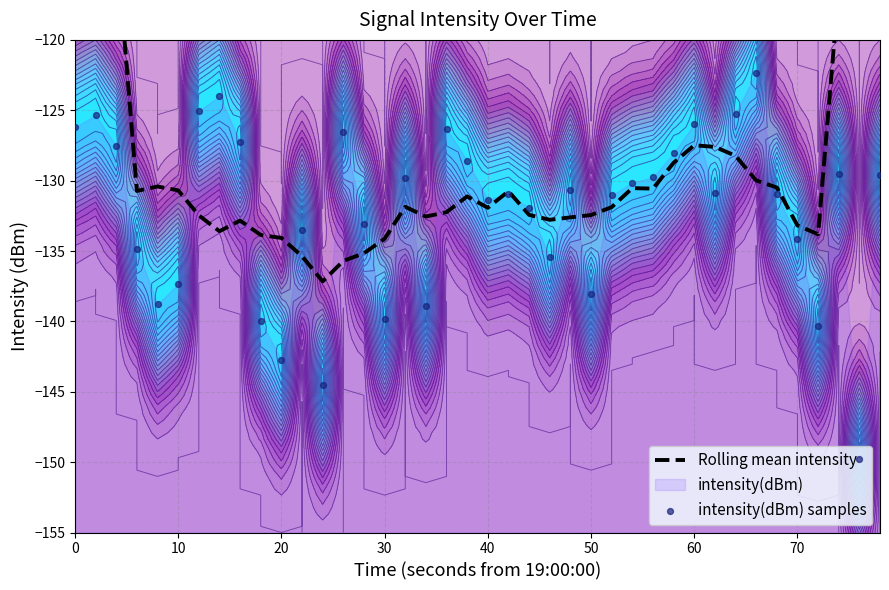

Which series contains the highest Y value?

Rolling mean intensity